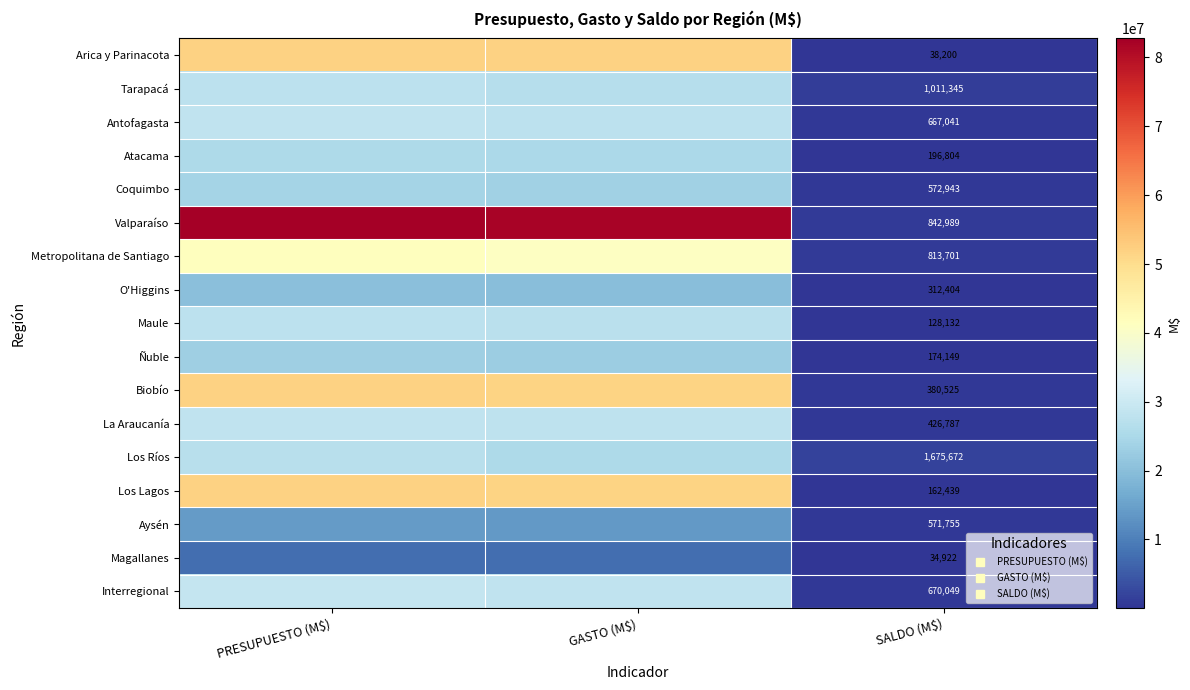

Is it true that Antofagasta equals 48230090.0 at GASTO (M$)?

False